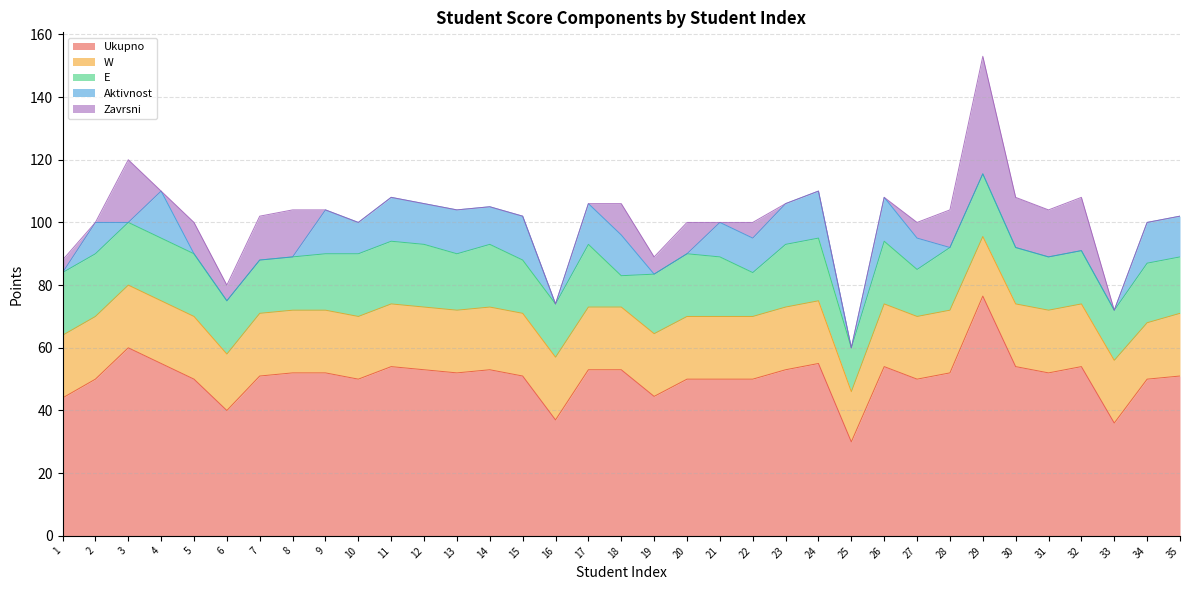

Between 18 and 34, which series saw the biggest shift?

Zavrsni